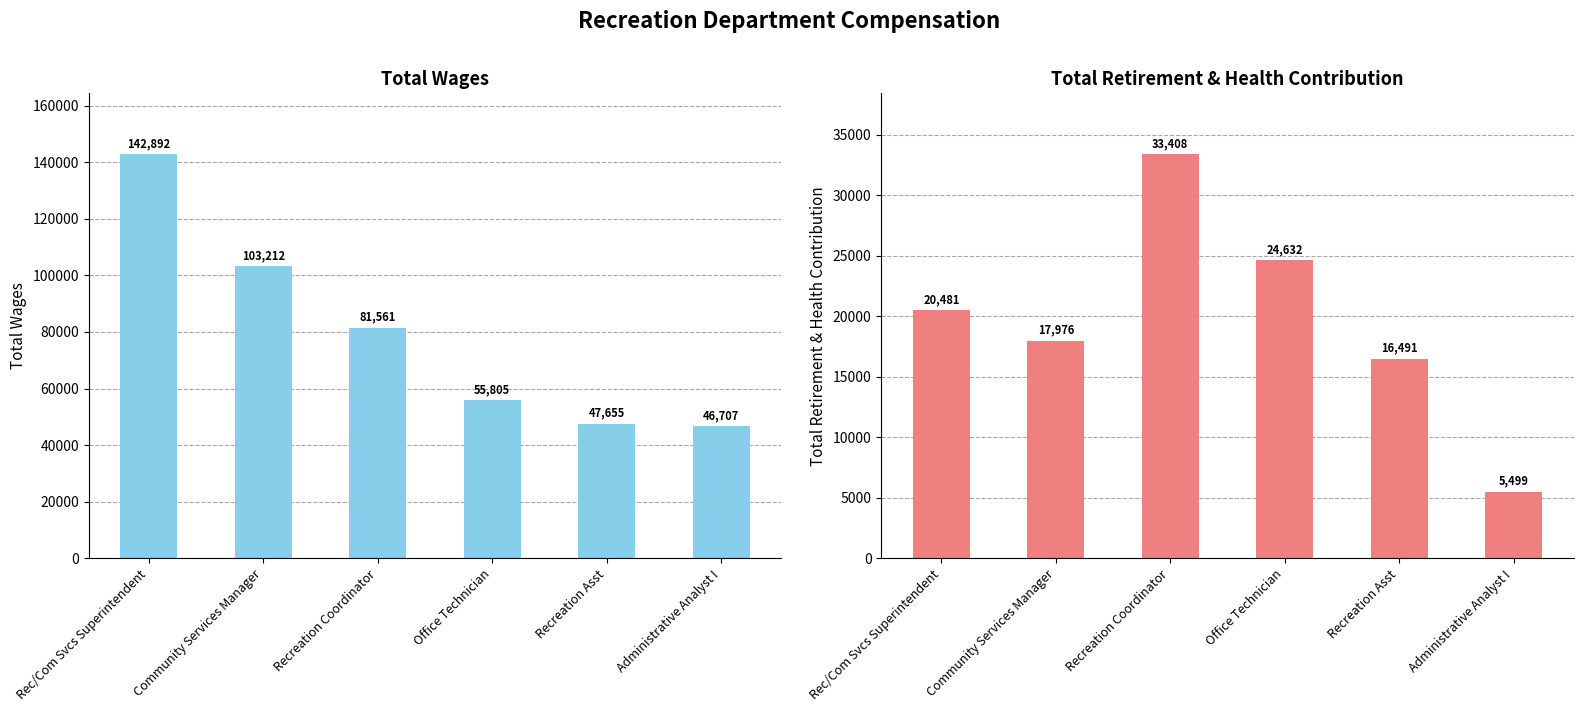

What is the label of the 2nd bar from the left?

Community Services Manager